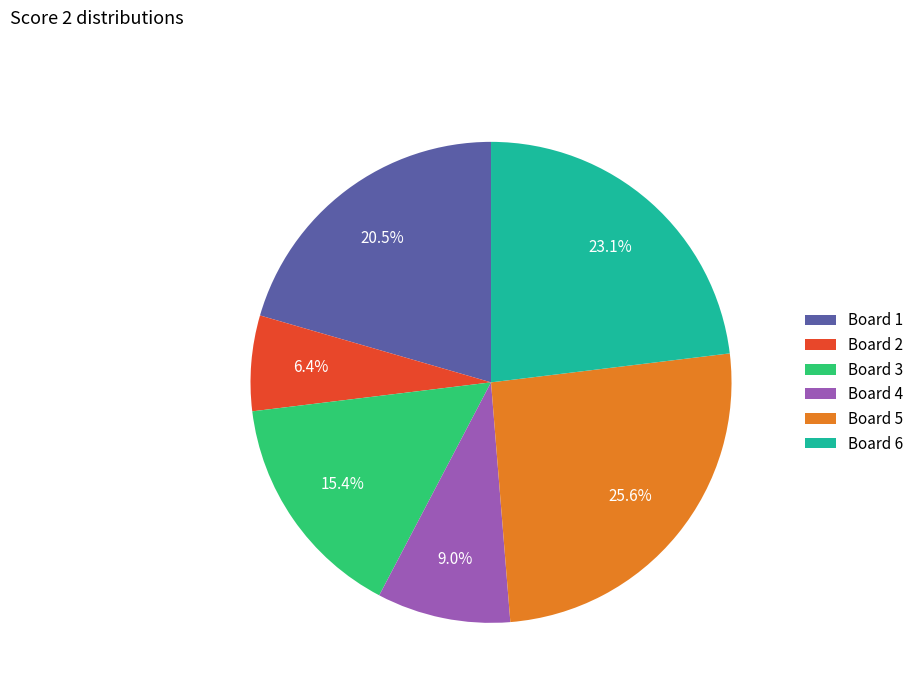

What is the total percentage of Board 6 and Board 4?

32.1%